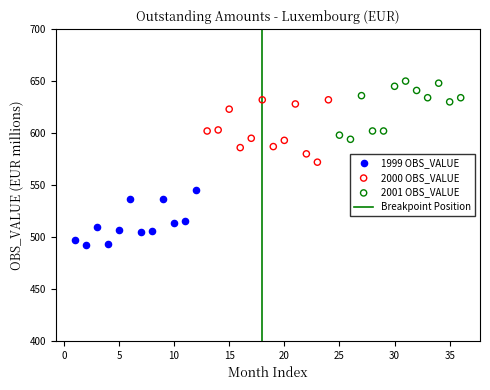

Which series contains the highest Y value?

2001 OBS_VALUE